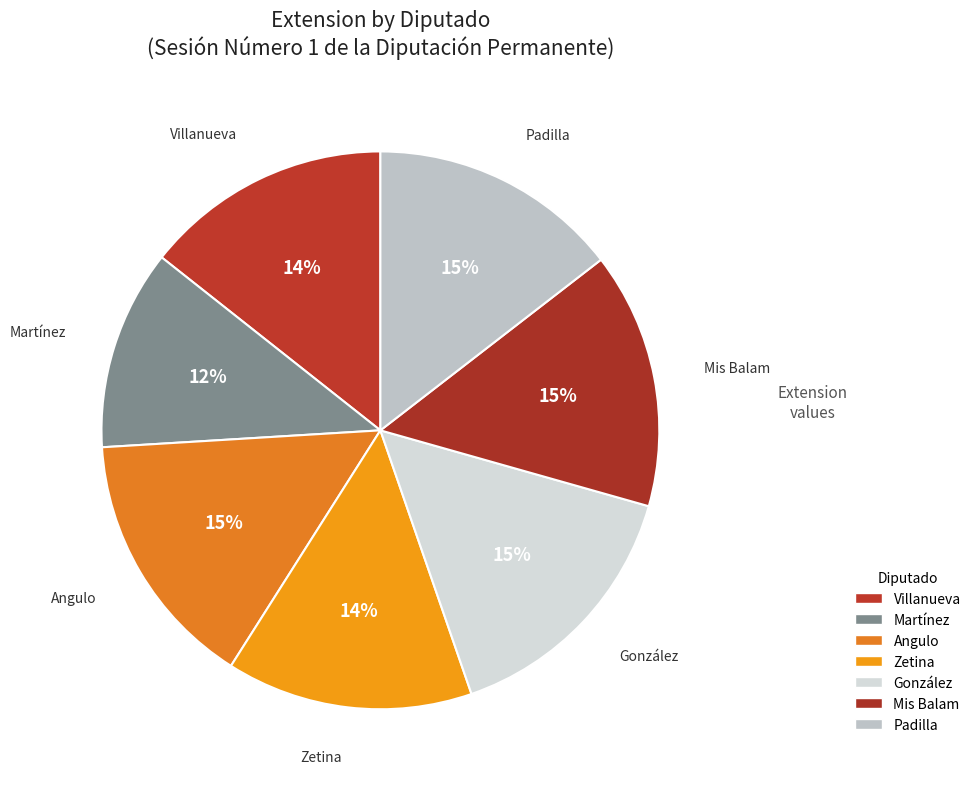

Count the number of slices in the pie.

7